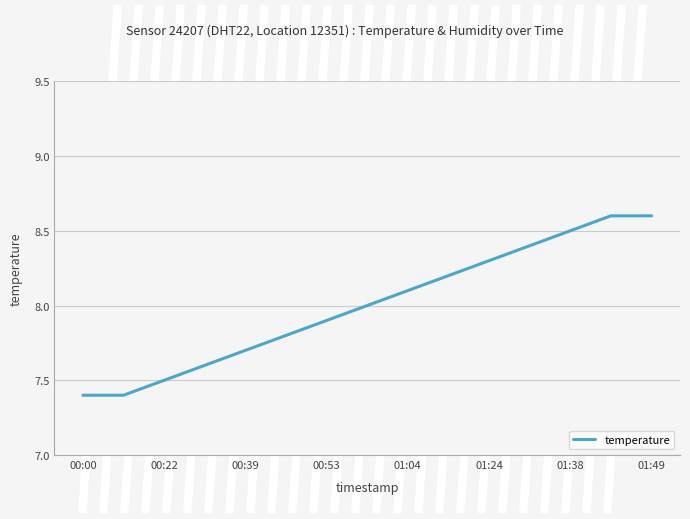

What is the greatest value displayed?

8.6